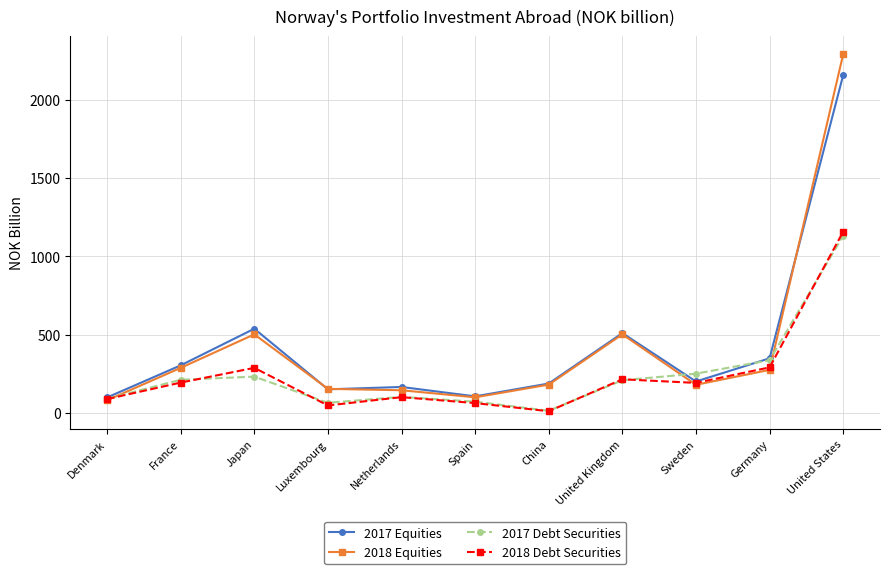

How many distinct data groups are displayed?

4